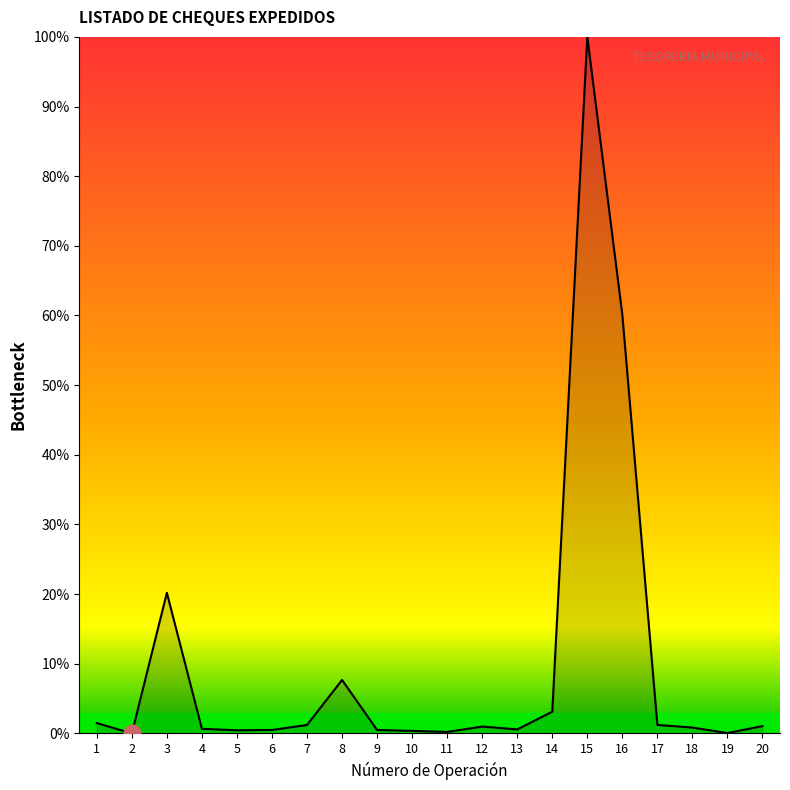

What is the average value?

10.1